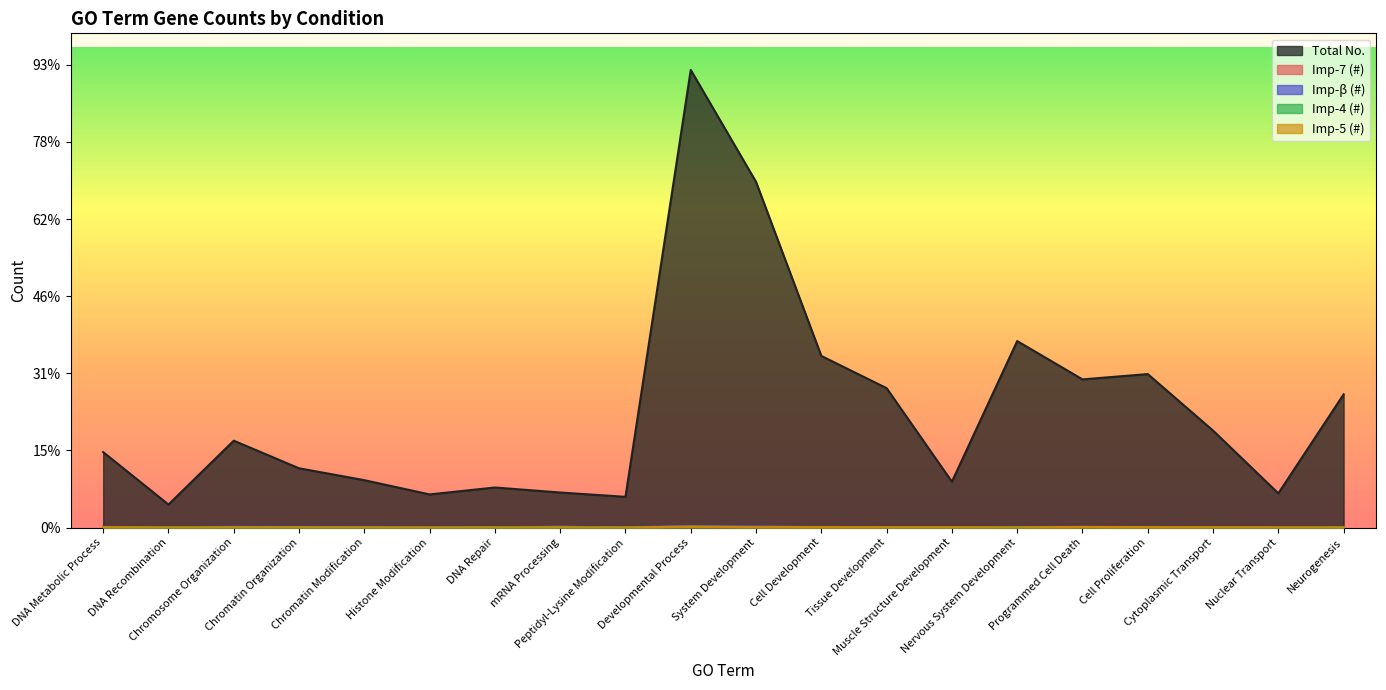

What value does the Imp-4 (#) series have at Nuclear Transport?

2